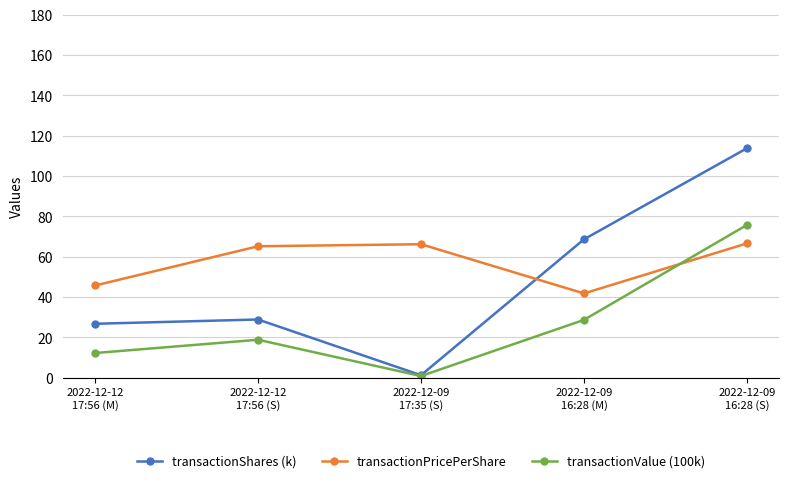

Rank the series by their maximum value, from lowest to highest.

transactionPricePerShare, transactionValue (100k), transactionShares (k)